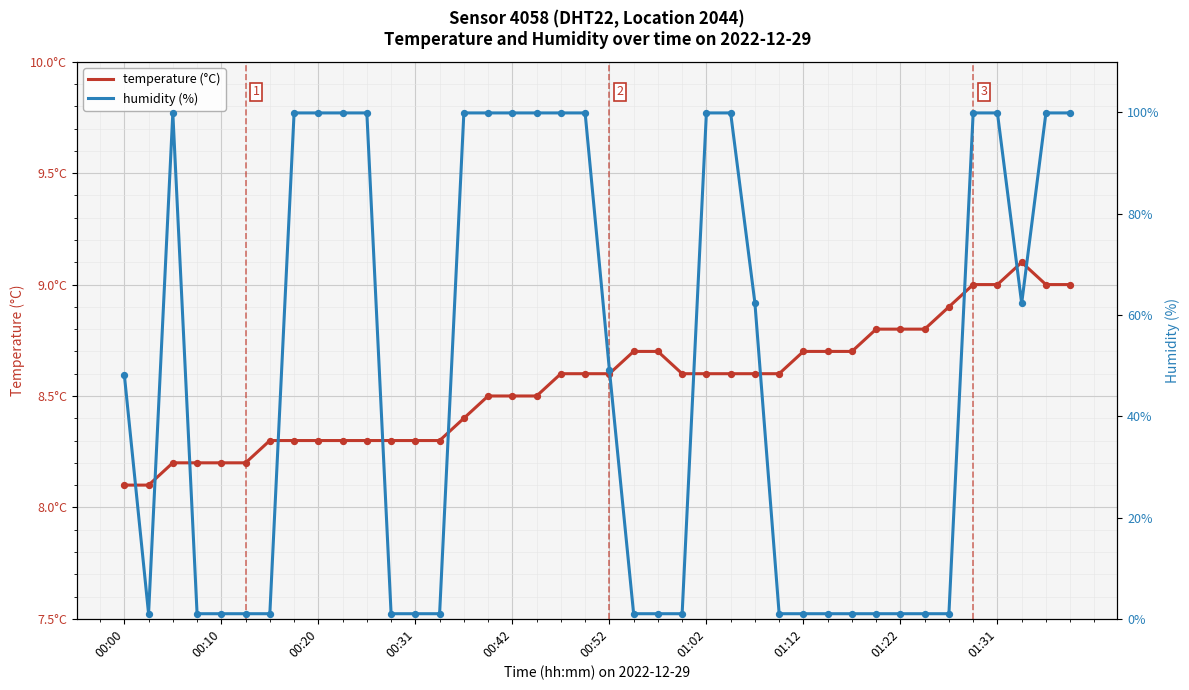

Is the value of temperature (°C) at 30 greater than the value of humidity (%) at 37?

No